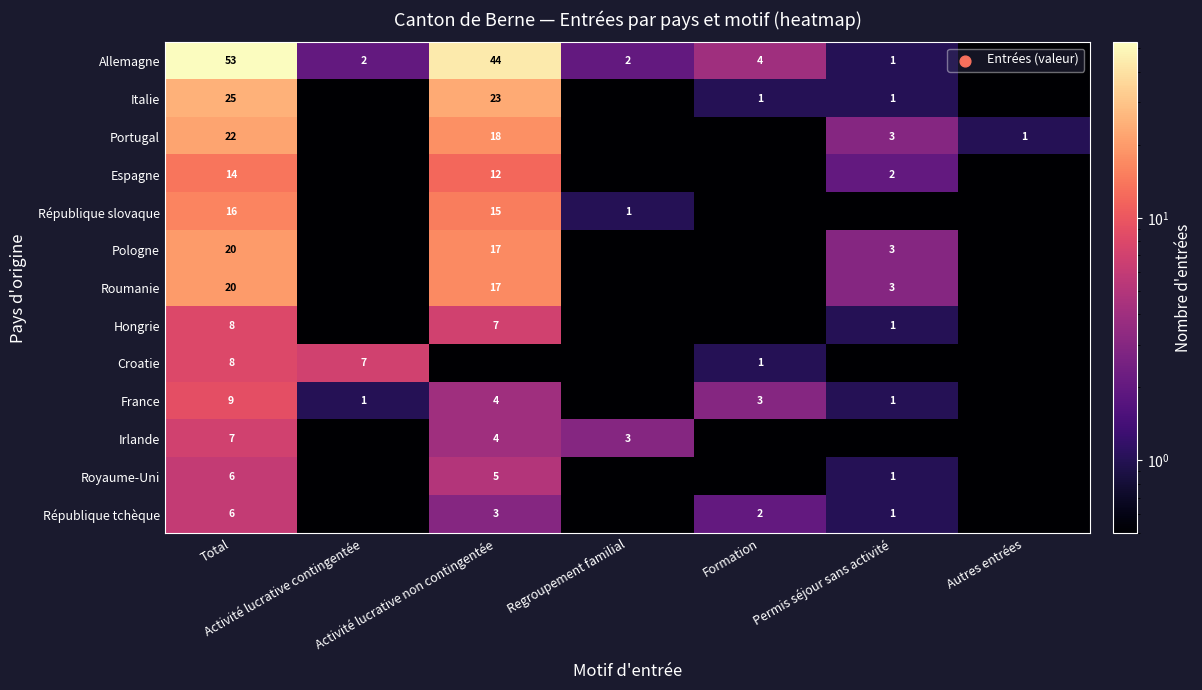

True or false: Portugal has a value of 0.3 at Regroupement familial.

True